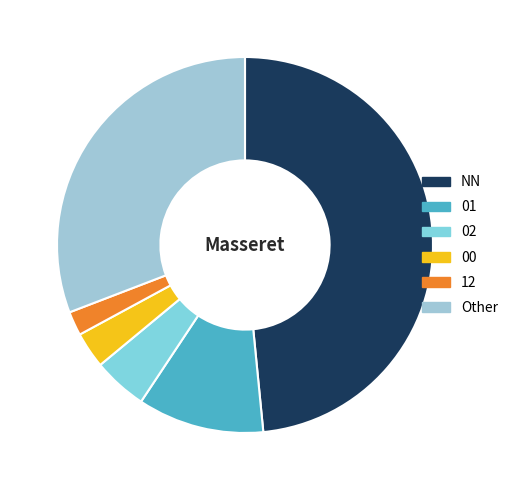

To the nearest percent, what portion does 12 represent?

2%